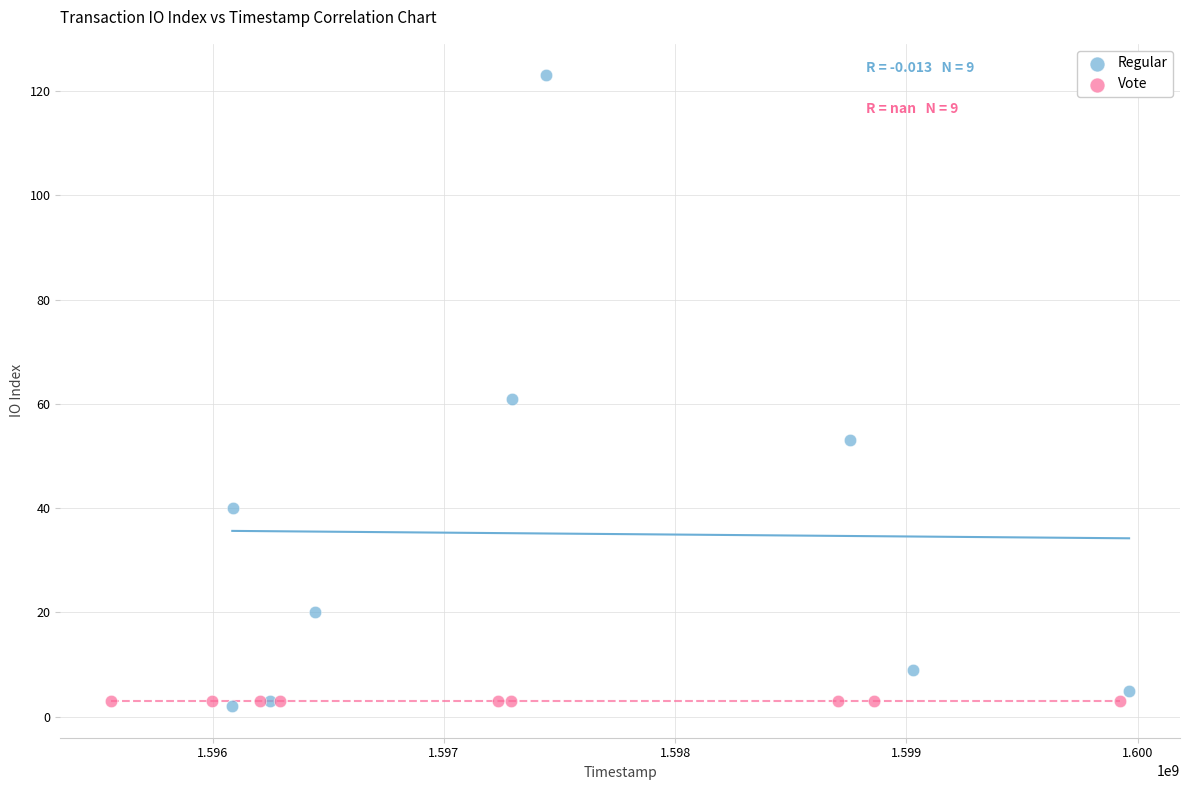

Which series contains the highest Y value?

Regular